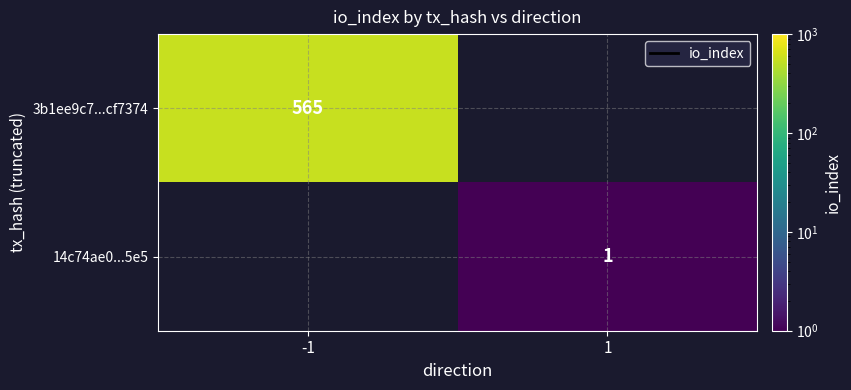

The 14c74ae0...5e5 series shows 1 at 1. True or false?

True